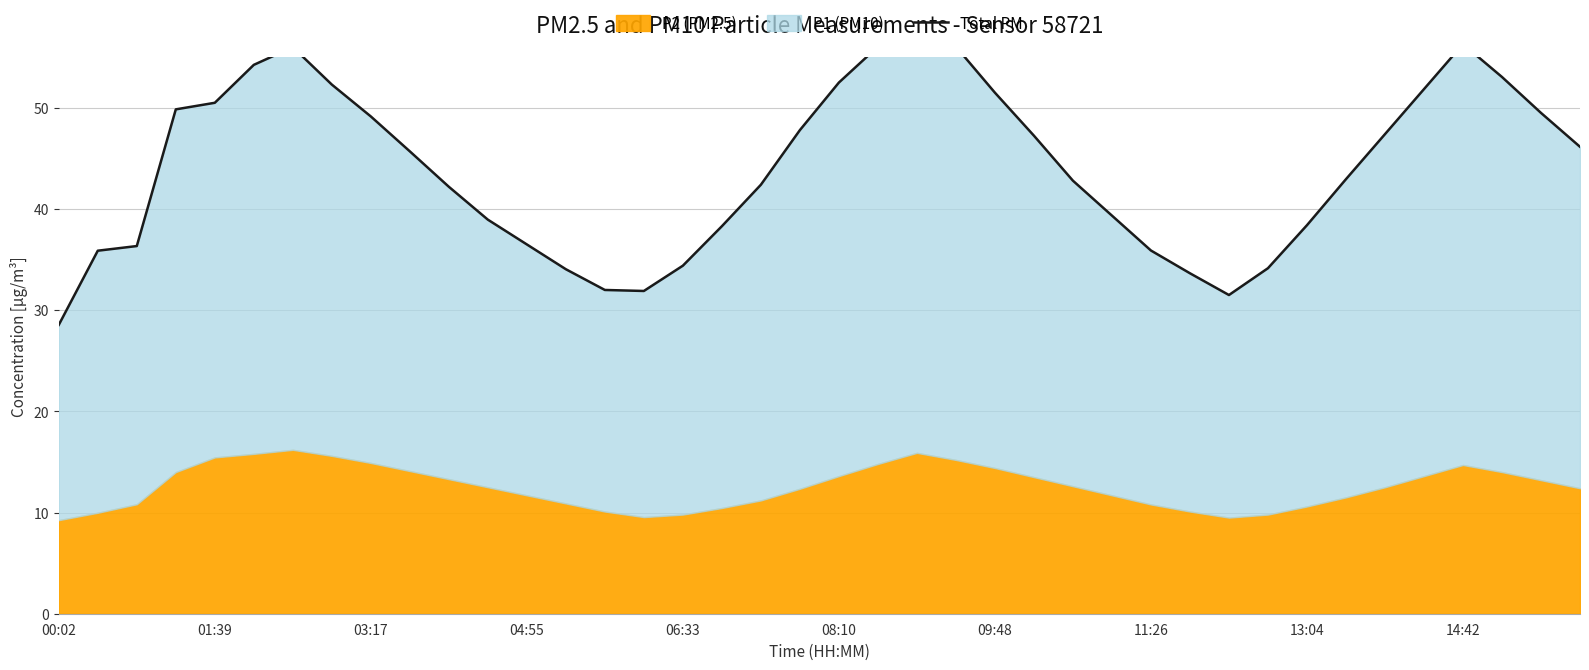

Reading right to left, list all the values displayed in this chart.

46.1	49.5	53.0	56.3	51.9	47.4	43.0	38.4	34.2	31.5	33.6	35.9	39.3	42.8	47.2	51.5	56.0	59.5	56.0	52.5	47.8	42.4	38.3	34.4	31.9	32.0	34.0	36.5	39.0	42.2	45.7	49.1	52.3	56.0	54.2	50.5	49.9	36.3	35.9	28.6